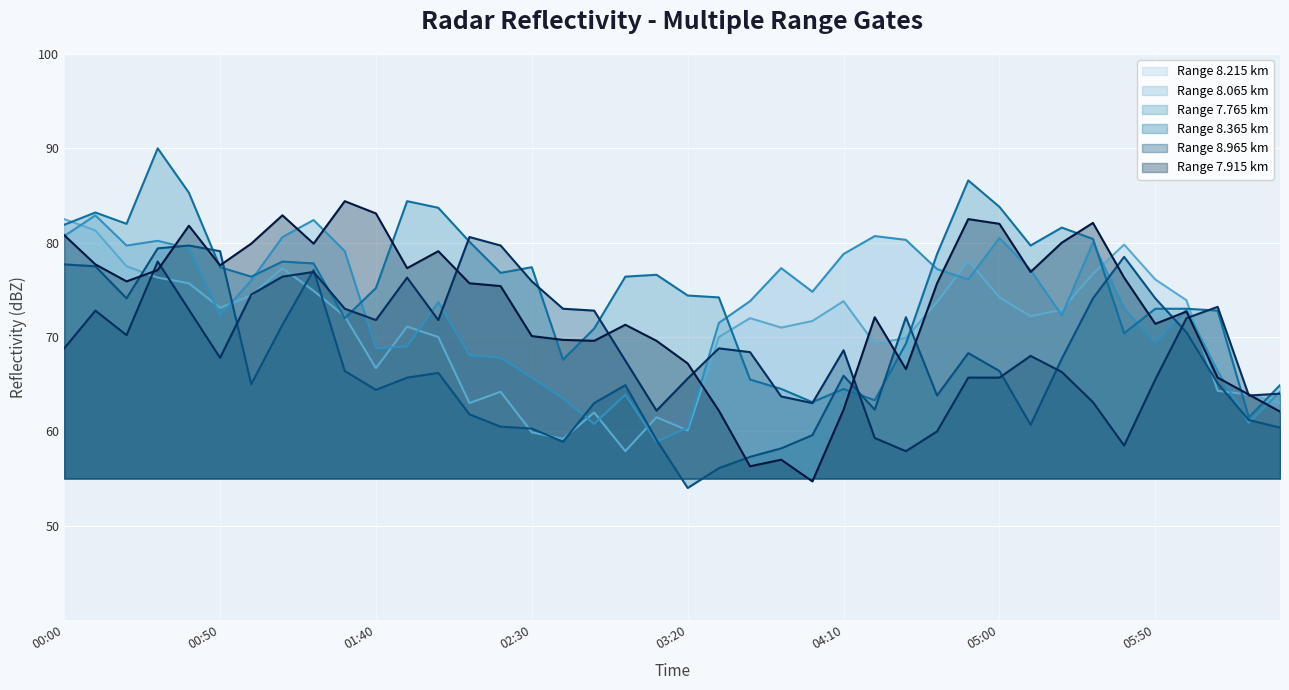

True or false: 8.365 and 7.765 cross at least once.

True